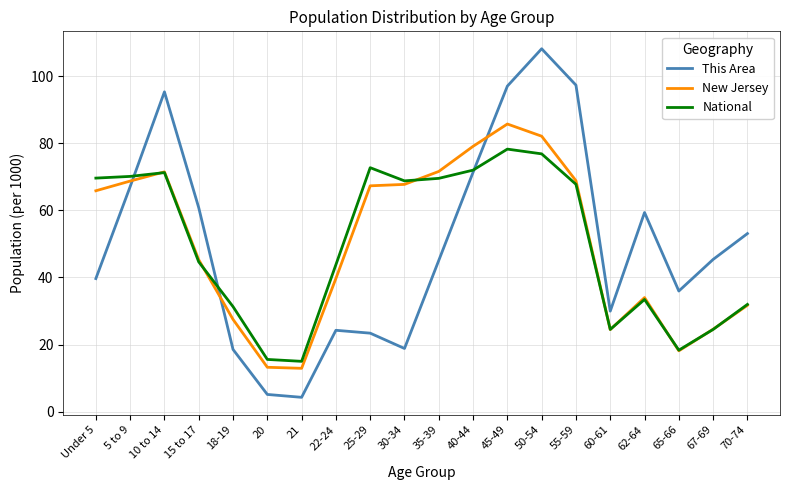

What is the sum of all New Jersey values?

1000.0